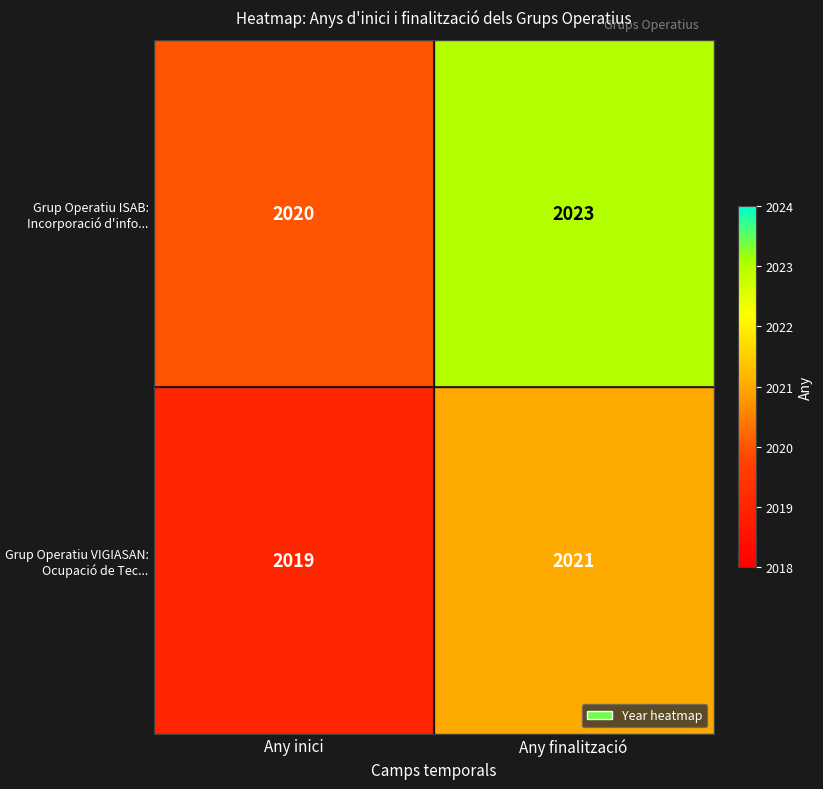

What is the maximum value for Grup Operatiu ISAB: Incorporació d'info...?

2023